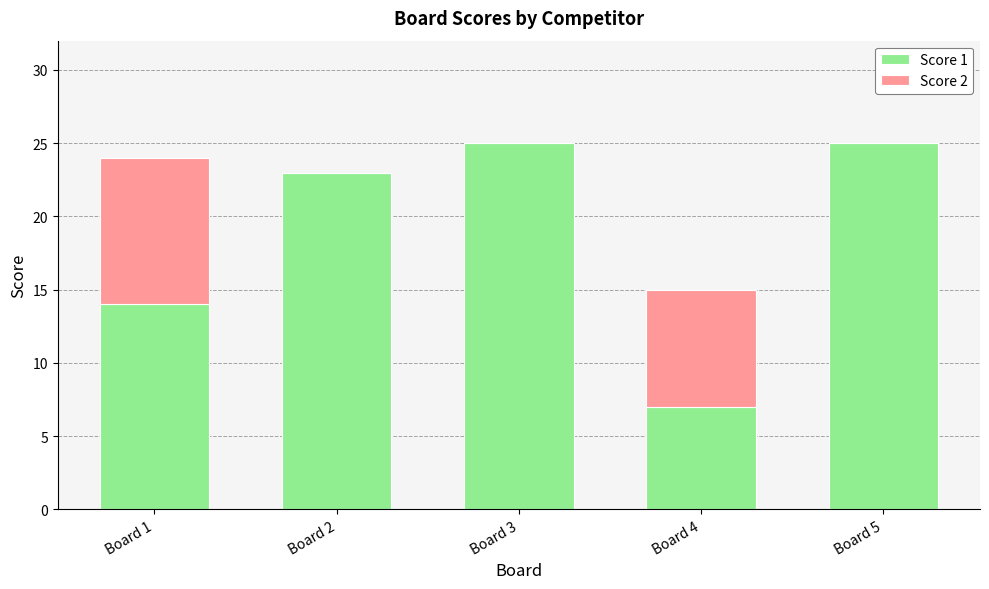

What is the sum of the Score 1 values at Board 5 and Board 4?

32